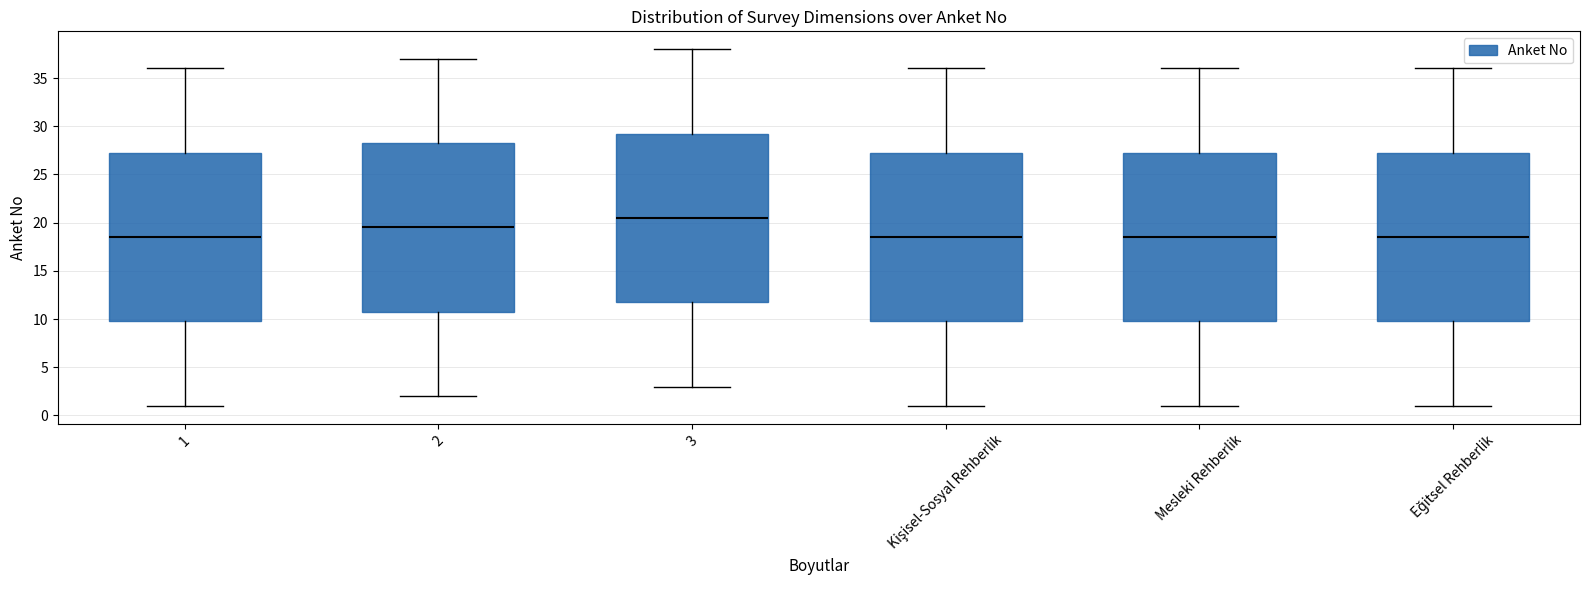

Reading left to right, read every box against the y-axis: the position of its median line, the range the box covers, and the ends of its whiskers. The values are not printed on the chart, so give them approximately, as read against the axis.

1: median 18.5, box 10.0 to 27.5, whiskers 1.0 to 36.0
2: median 19.5, box 11.0 to 28.5, whiskers 2.0 to 37.0
3: median 20.5, box 12.0 to 29.5, whiskers 3.0 to 38.0
Kişisel-Sosyal Rehberlik: median 18.5, box 10.0 to 27.5, whiskers 1.0 to 36.0
Mesleki Rehberlik: median 18.5, box 10.0 to 27.5, whiskers 1.0 to 36.0
Eğitsel Rehberlik: median 18.5, box 10.0 to 27.5, whiskers 1.0 to 36.0